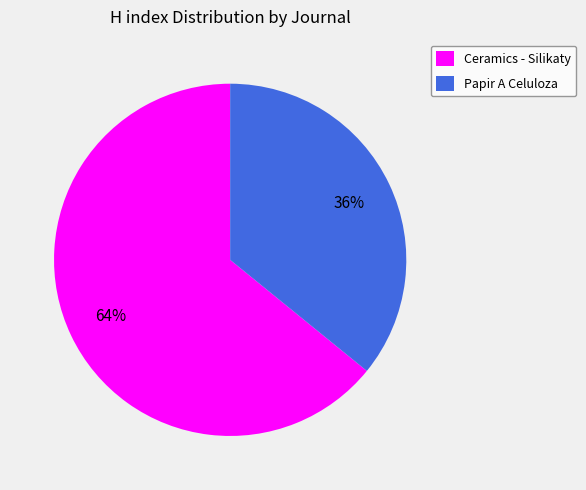

Which slice is the smallest?

Papir A Celuloza